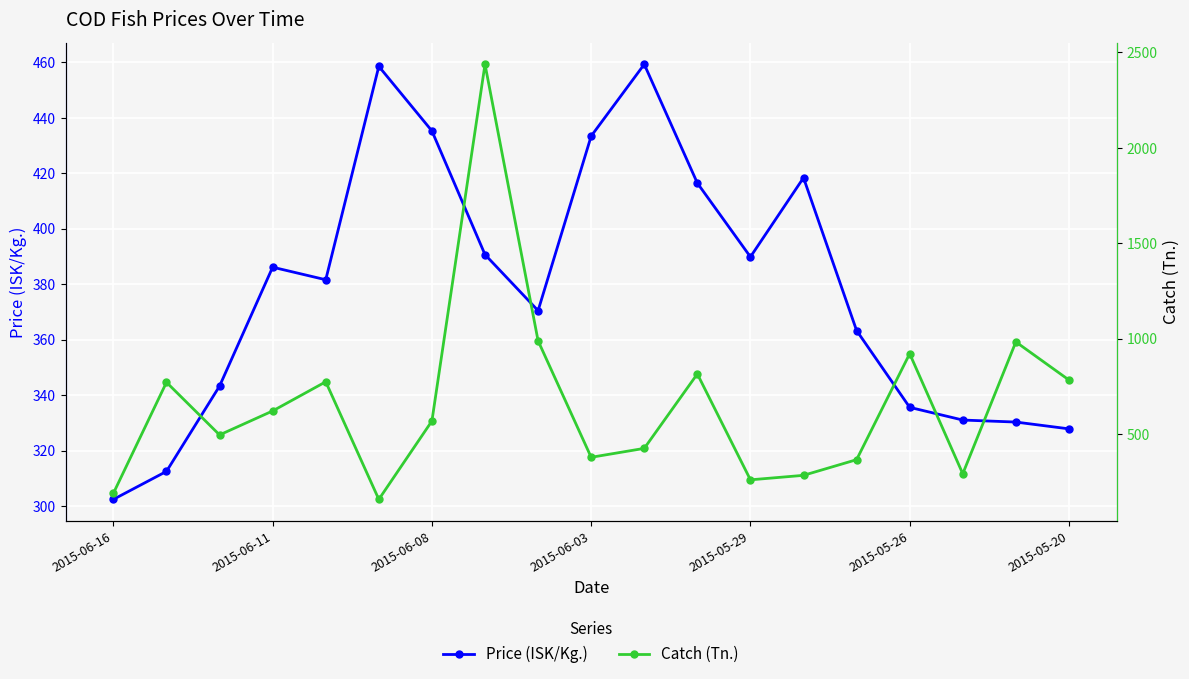

What are all the series names shown in the legend?

Price (ISK/Kg.), Catch (Tn.)